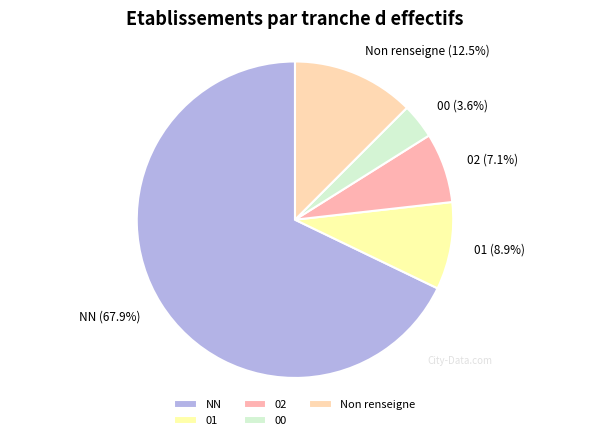

Is the sum of 00 and NN greater than half?

Yes